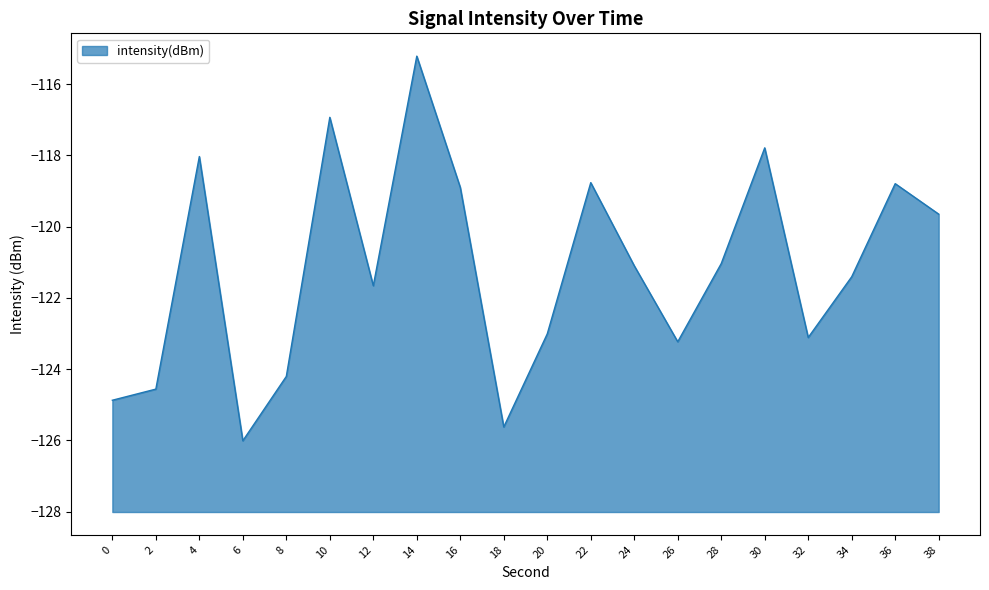

Rank the categories by value from lowest to highest.

6, 18, 0, 2, 8, 26, 32, 20, 12, 34, 24, 28, 38, 16, 36, 22, 4, 30, 10, 14